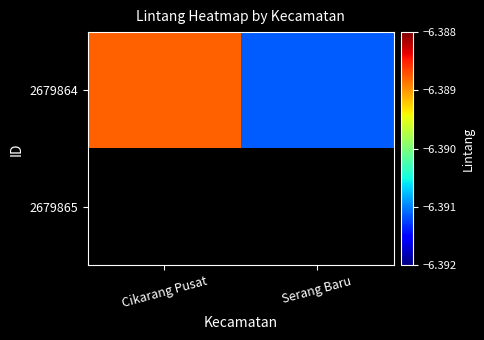

At which category does the chart reach its minimum across all series?

Serang Baru